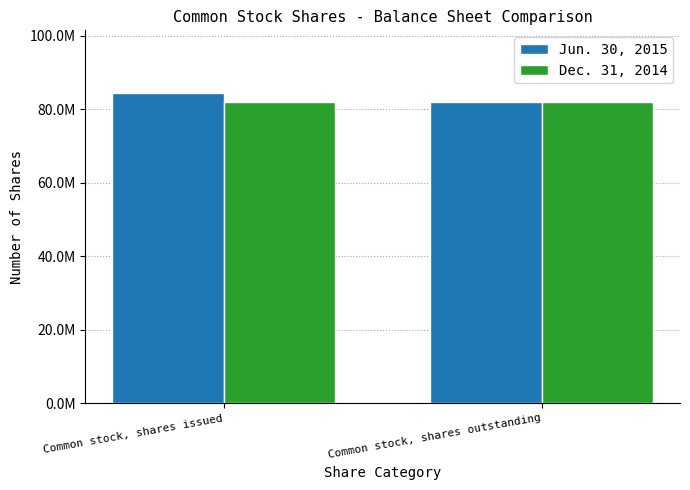

What position from the right is Common stock, shares issued?

2